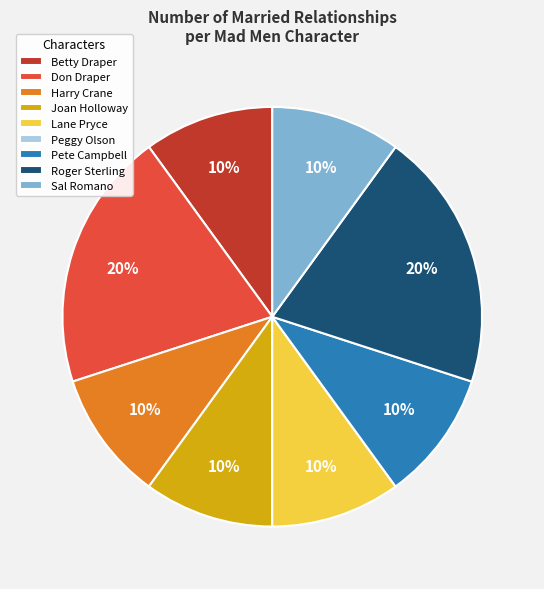

Is there any slice that represents more than half of the pie?

No